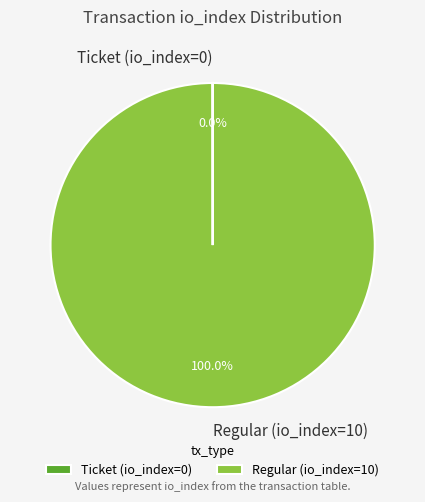

Which slice is the largest?

Regular (io_index=10)